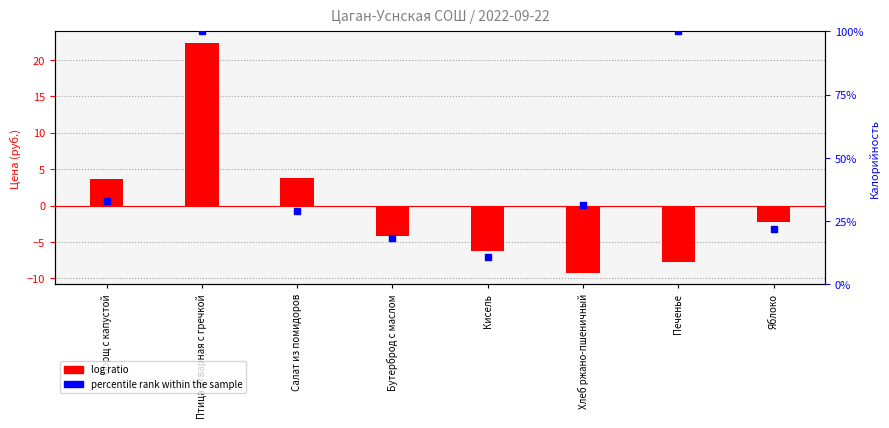

At how many categories does at least one series exceed 0?

8